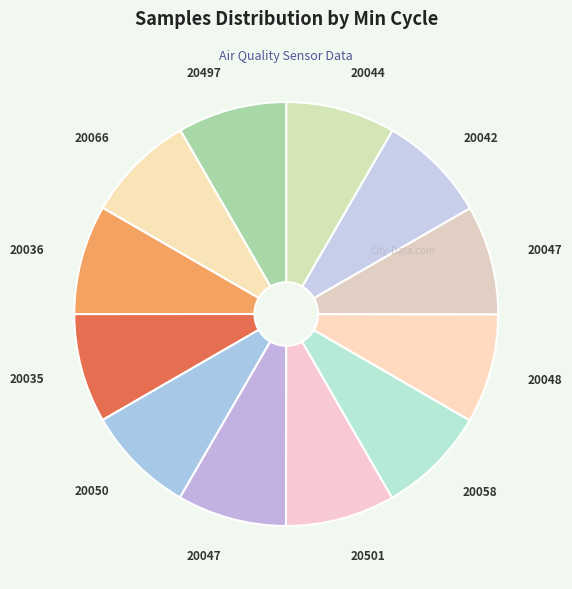

How many slices are in this pie chart?

12